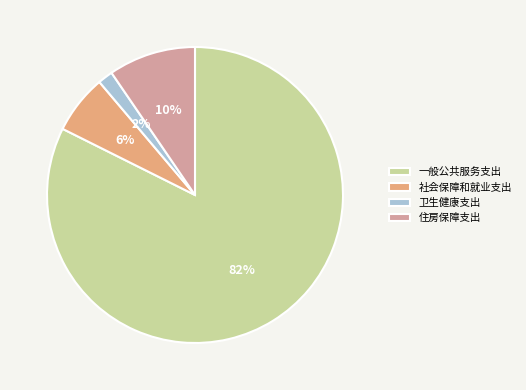

What is the majority slice?

一般公共服务支出